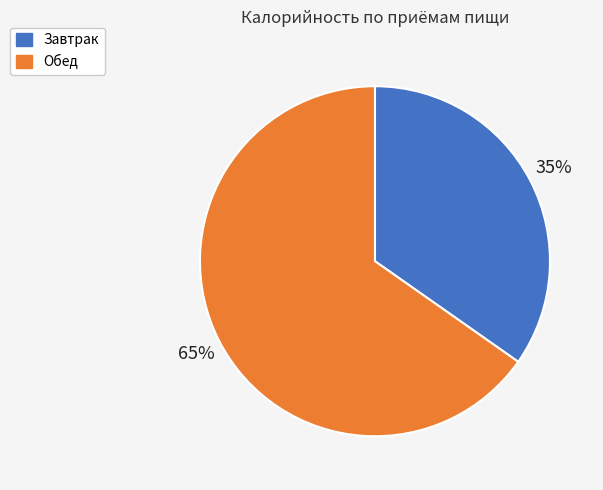

True or false: Обед accounts for 78% of the total.

False